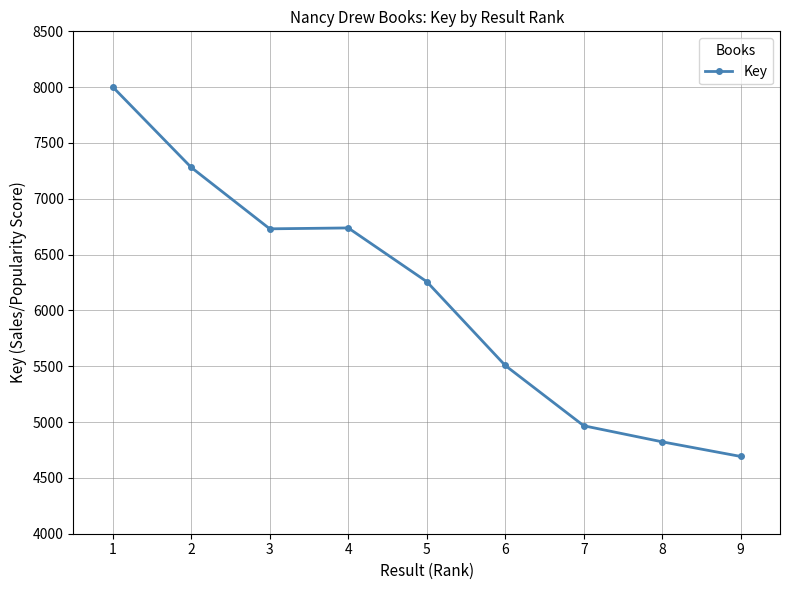

What is the maximum value shown in the chart?

8002